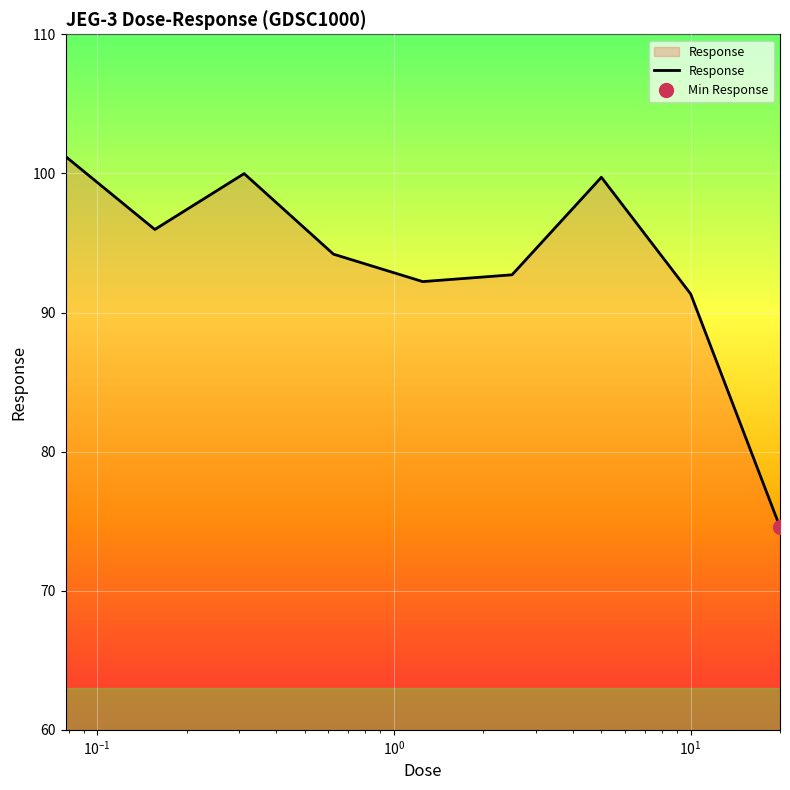

What is the minimum value for Response?

74.6